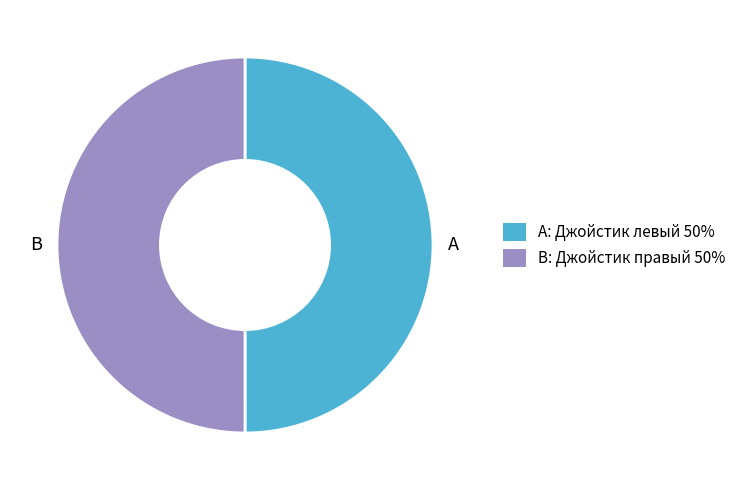

How many segments does this pie chart have?

2